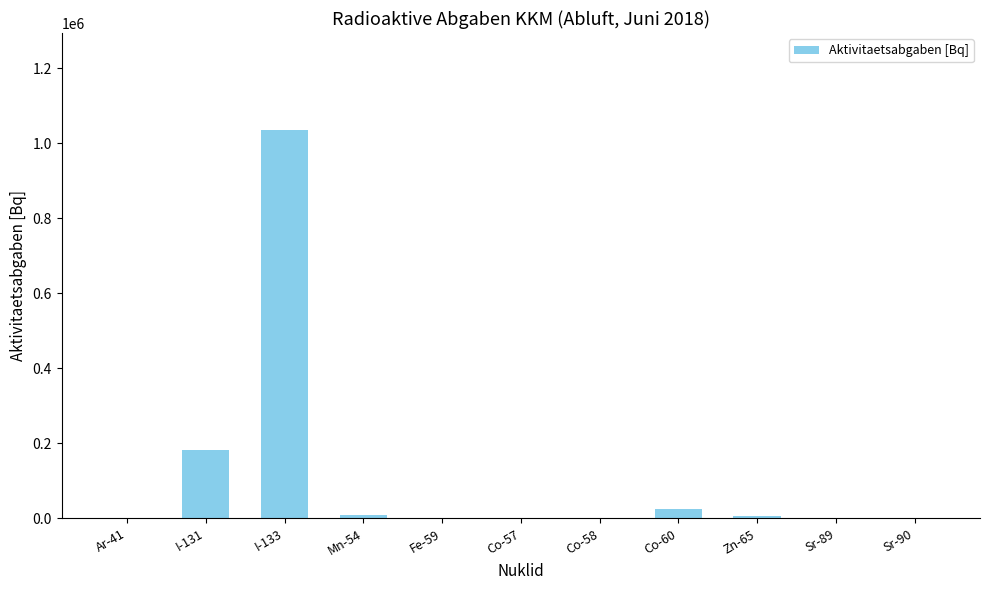

At which label is the value closest to 517492?

I-131